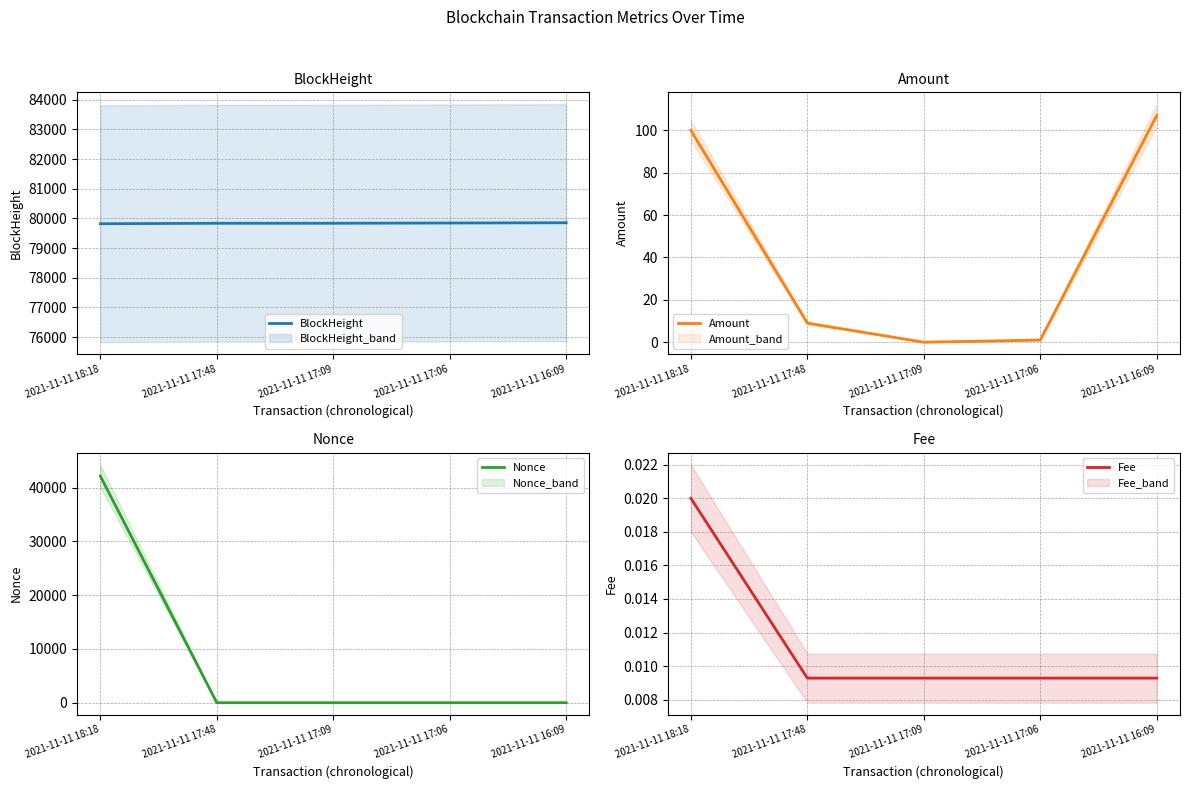

What are all the series names shown in the legend?

BlockHeight, Amount, Nonce, Fee